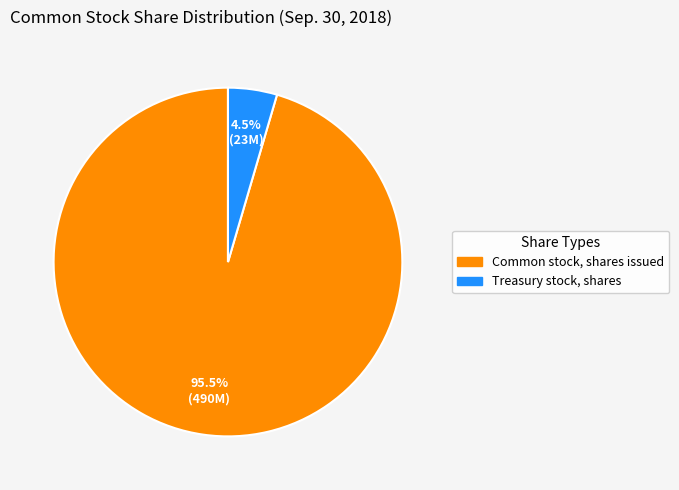

To the nearest percent, what is the average slice percentage?

50%